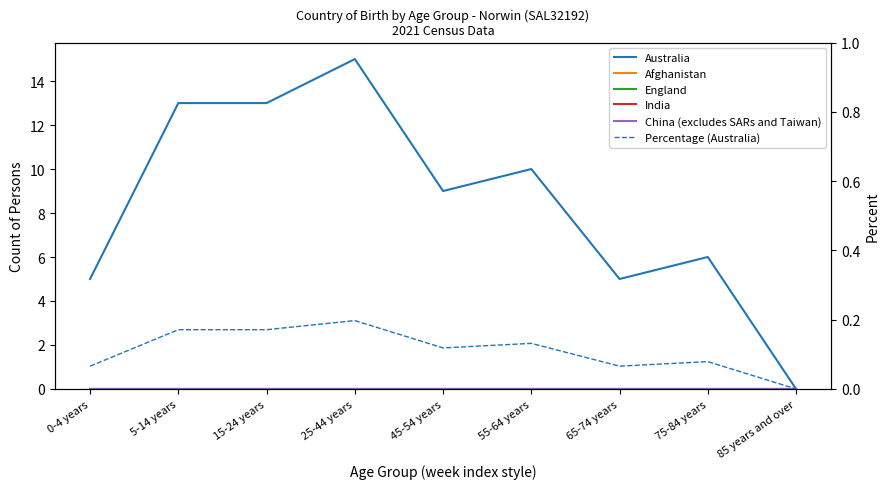

How many distinct data groups are displayed?

6